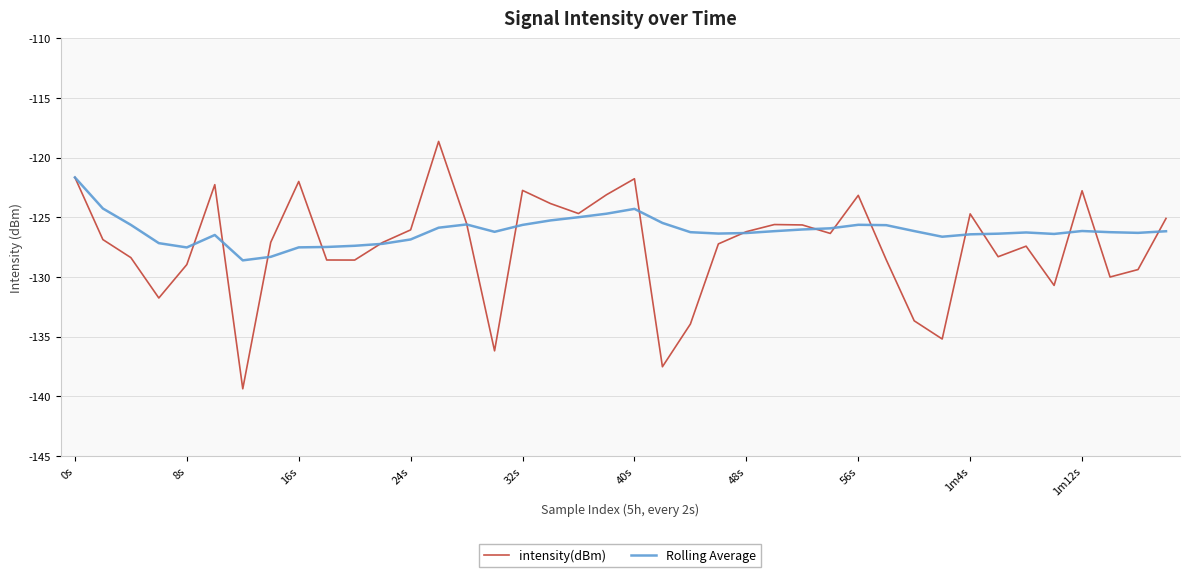

Rank the series by their average value, from highest to lowest.

Rolling Average, intensity(dBm)